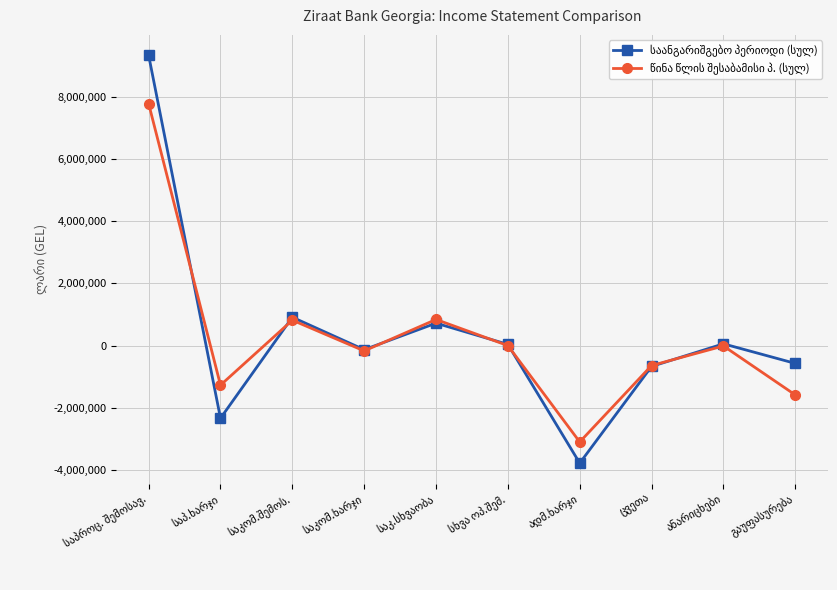

How many categories are shown in the chart?

10